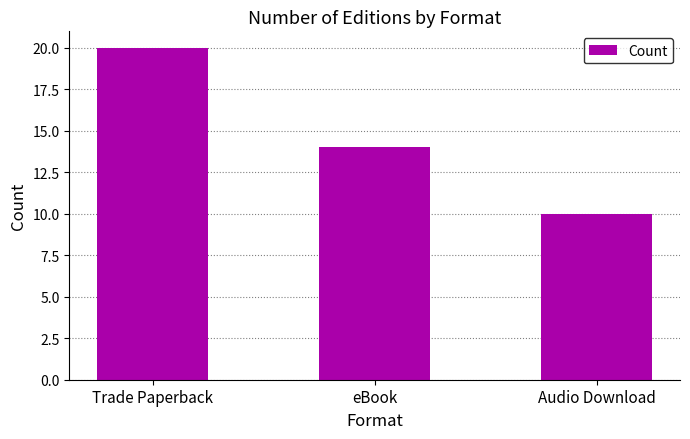

Count the number of data series in this chart.

1